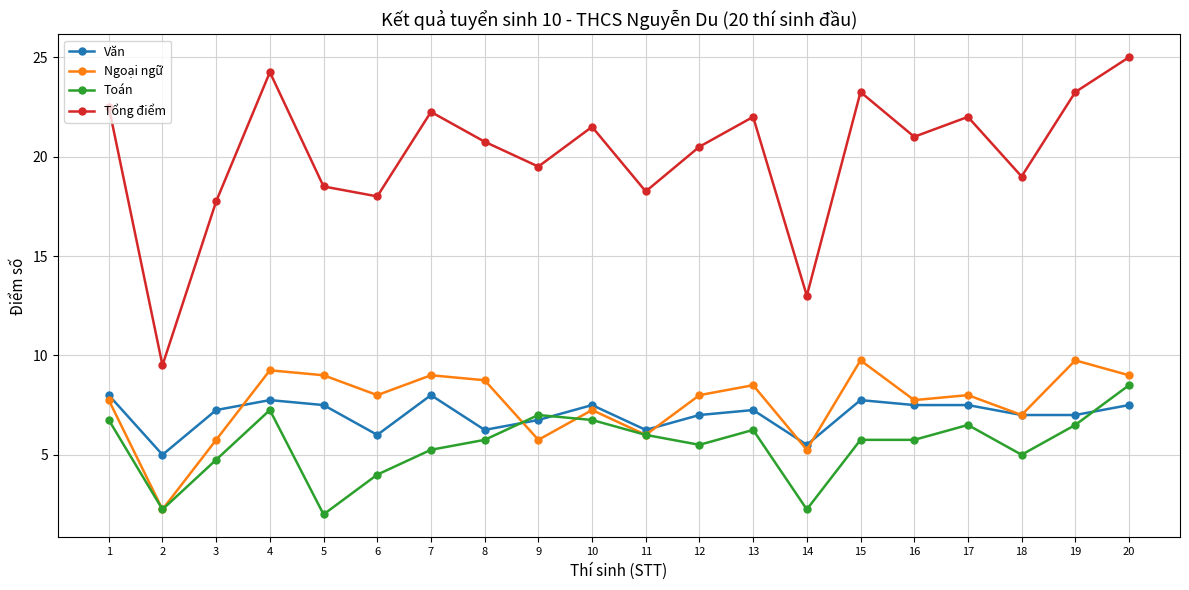

What is the difference between the Toán values at 20 and 6?

4.5